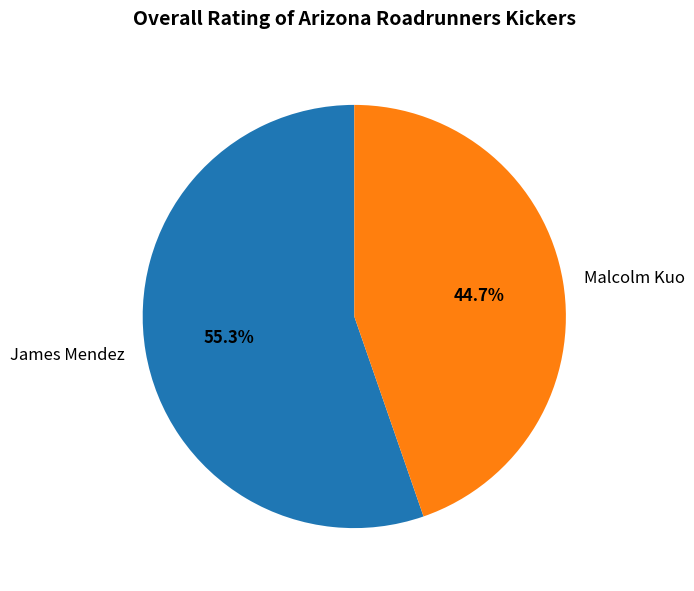

Is it true that James Mendez is 55% of the pie?

True